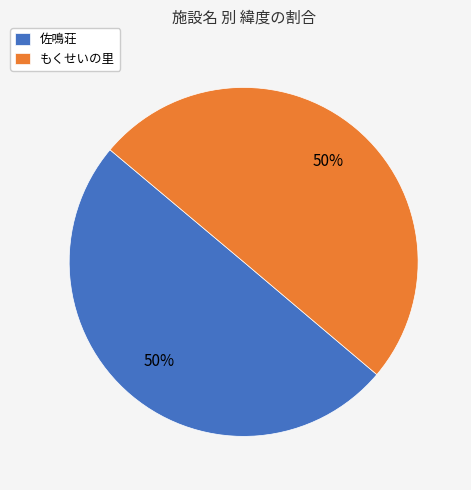

Combined, do 佐鳴荘 and もくせいの里 account for over 50%?

Yes